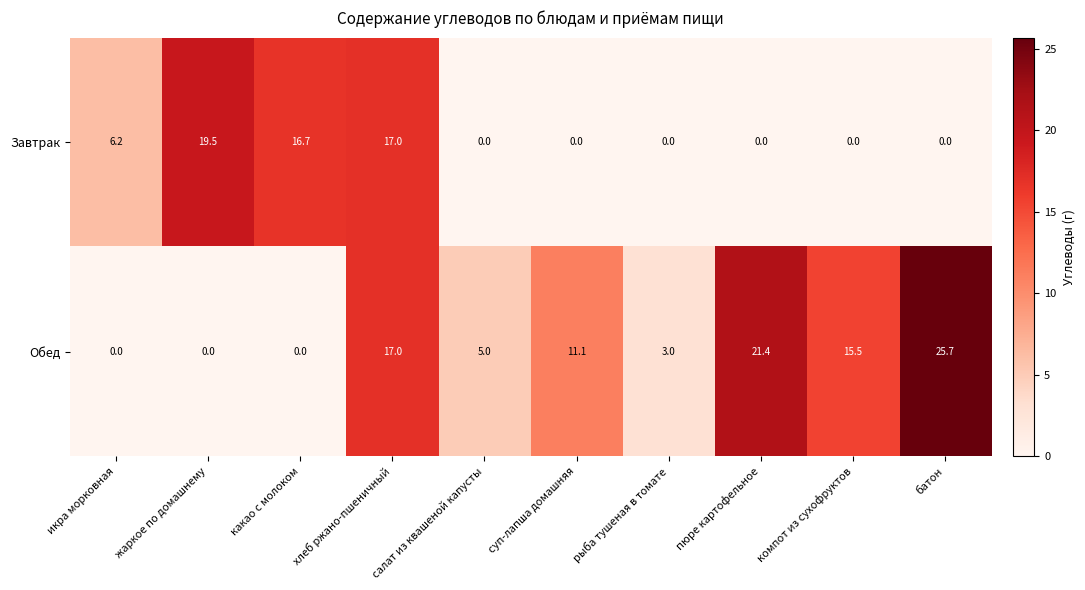

At рыба тушеная в томате, list the series in order from largest to smallest.

Обед, Завтрак